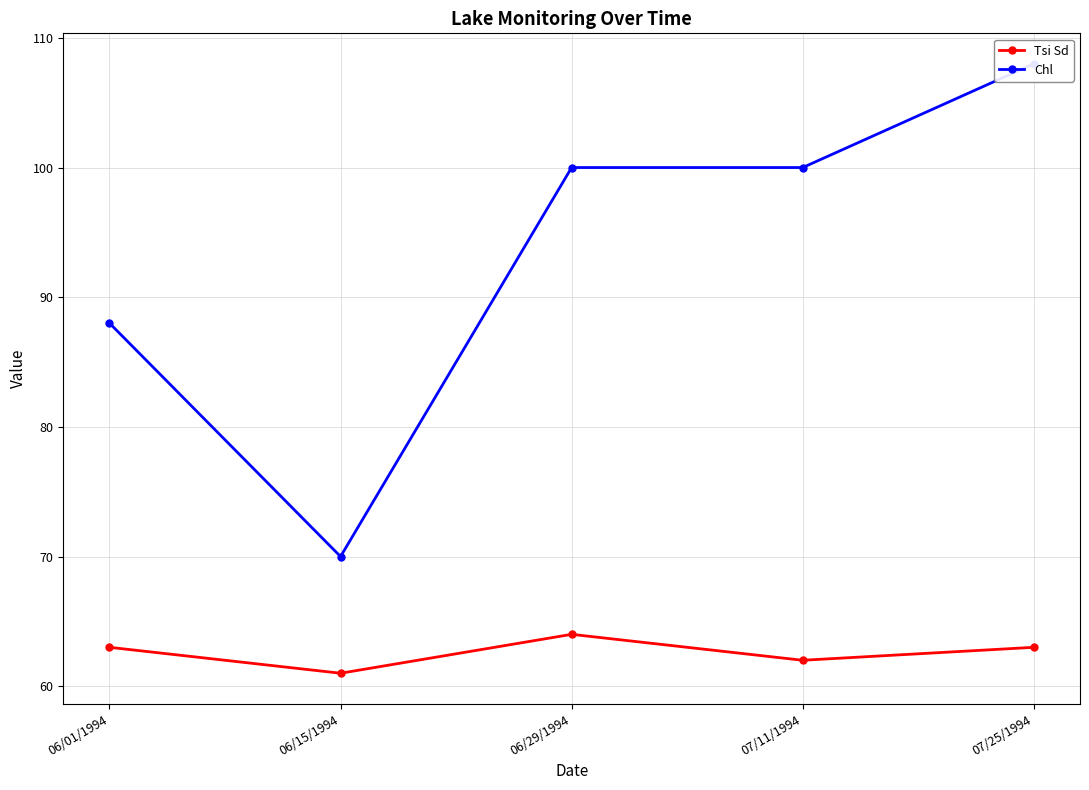

List the series in order of their peak value, highest first.

Chl, Tsi Sd